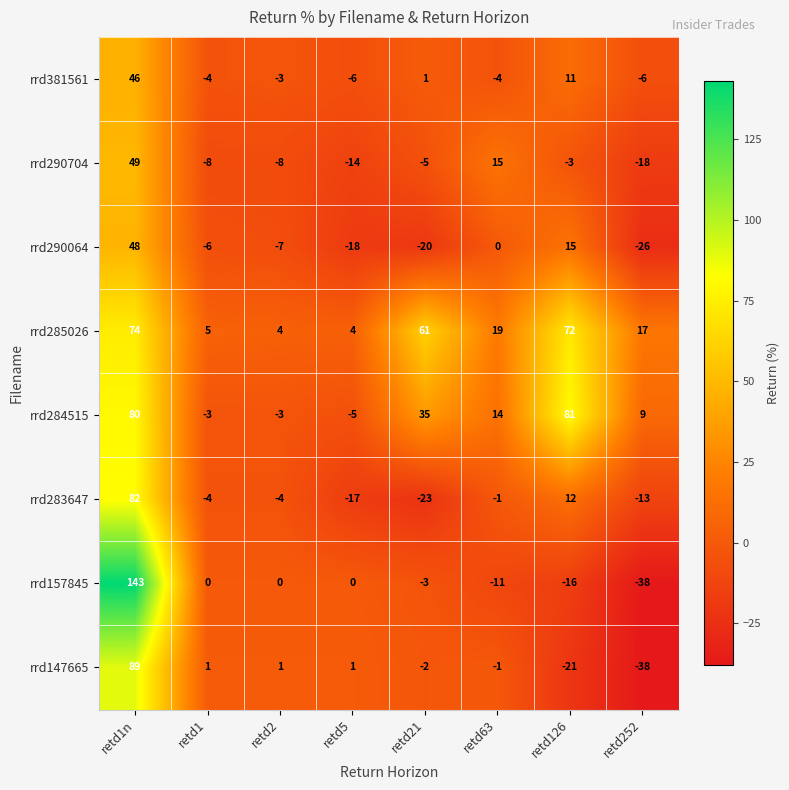

What is the difference between the highest and lowest values at retd126?

102